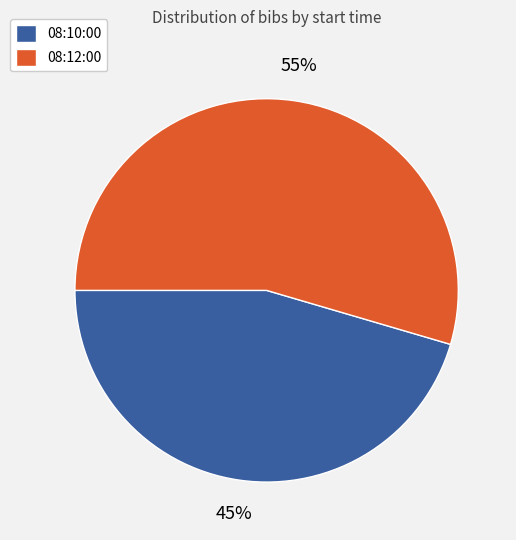

What is the largest slice in the pie chart?

08:12:00